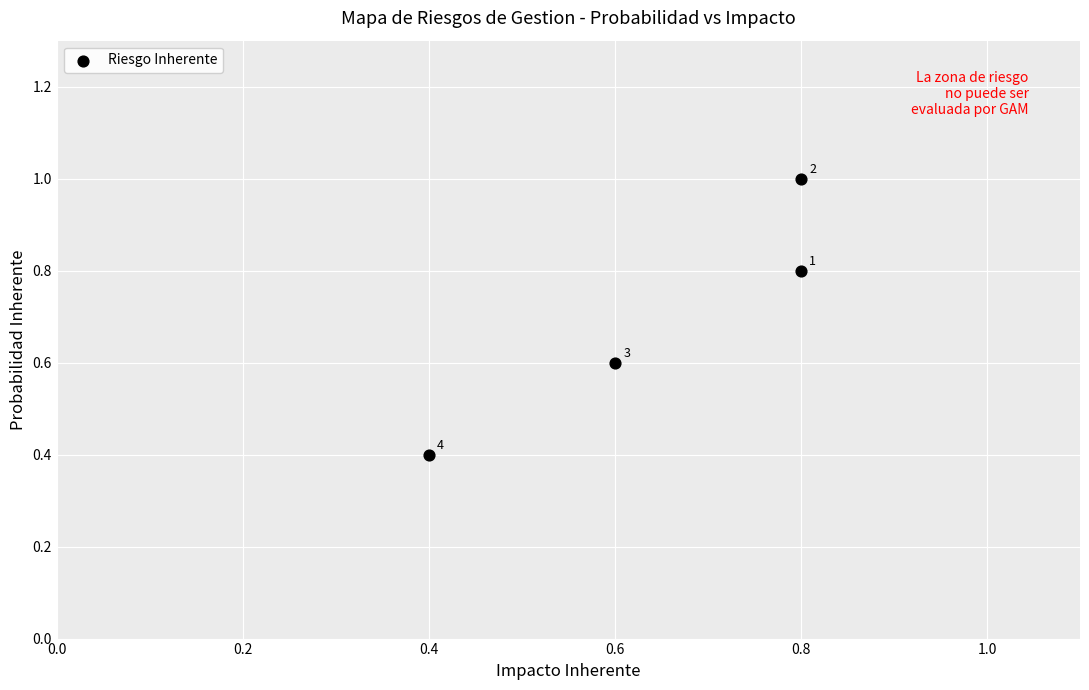

What Y value in the scatter plot is closest to 0?

0.4